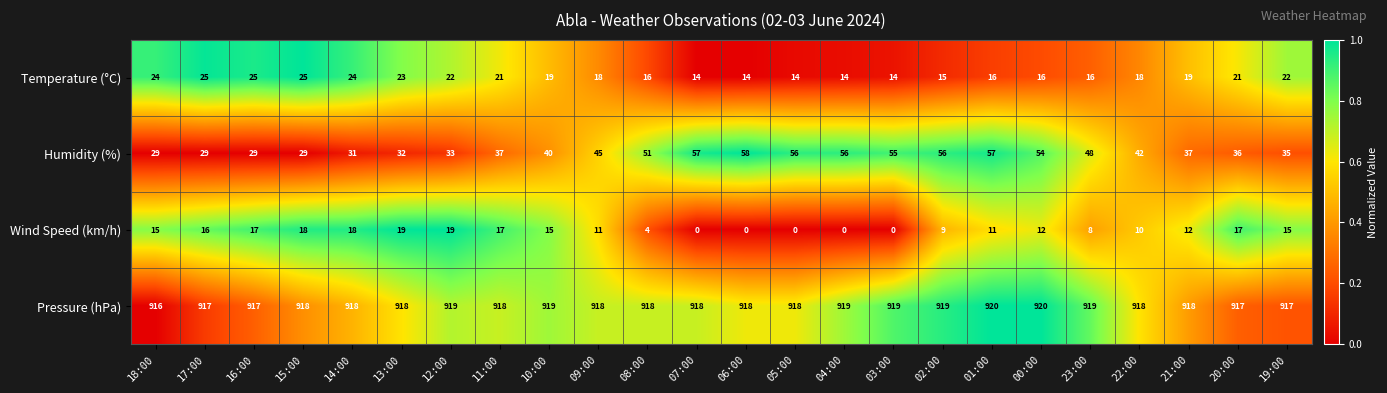

At 08:00, list the series in order from largest to smallest.

Pressure (hPa), Humidity (%), Temperature (°C), Wind Speed (km/h)